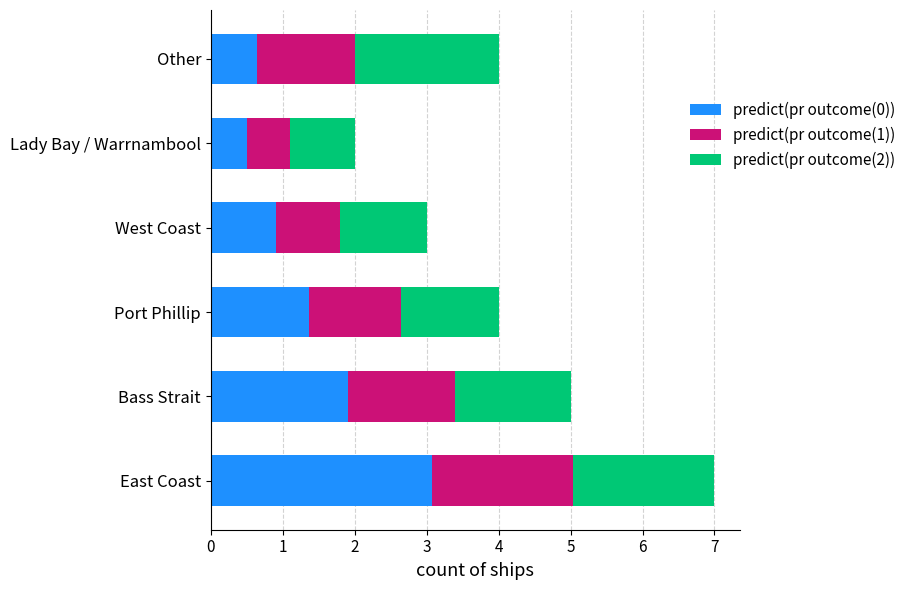

What is the total value across all series at East Coast?

7.0